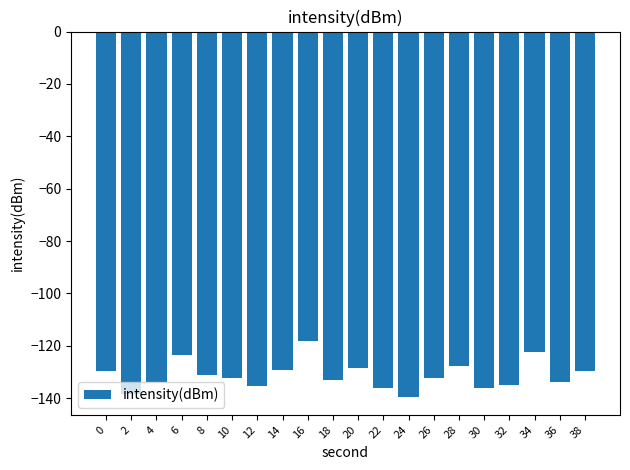

What is the maximum value shown in the chart?

-118.1